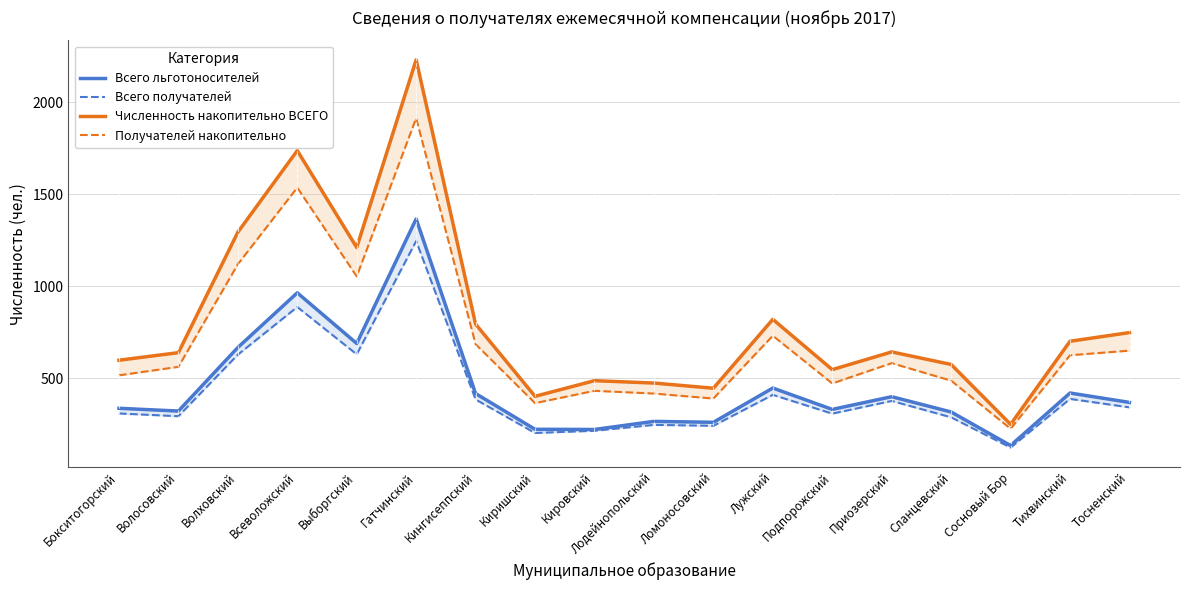

The Всего получателей series shows 170 at Выборгский. True or false?

False